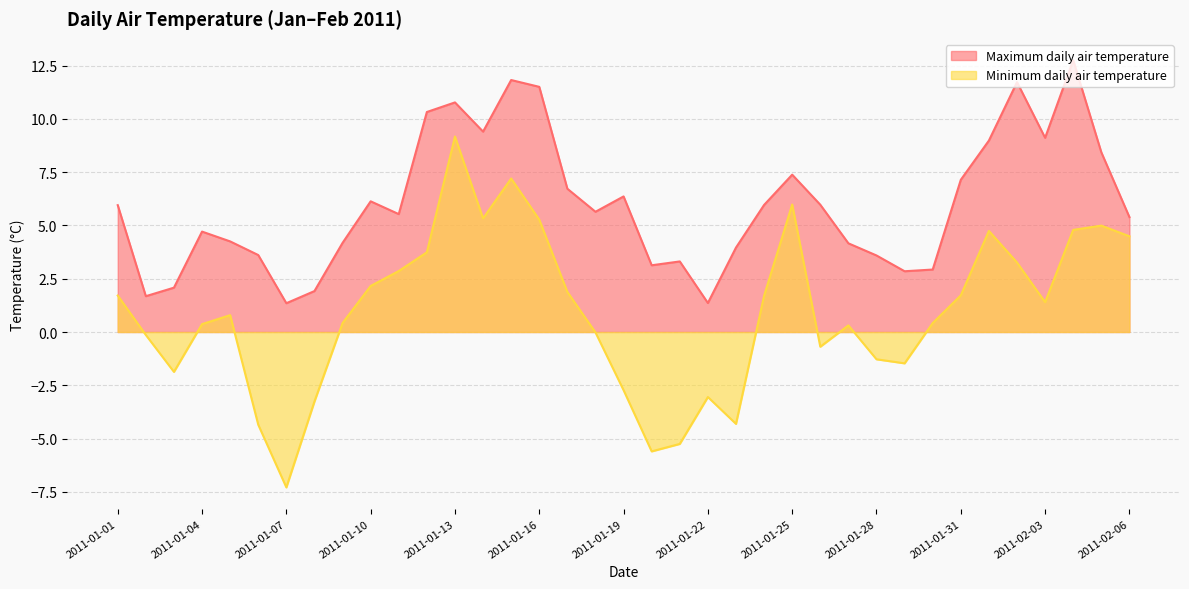

True or false: Minimum daily air temperature and Maximum daily air temperature intersect in this chart.

False